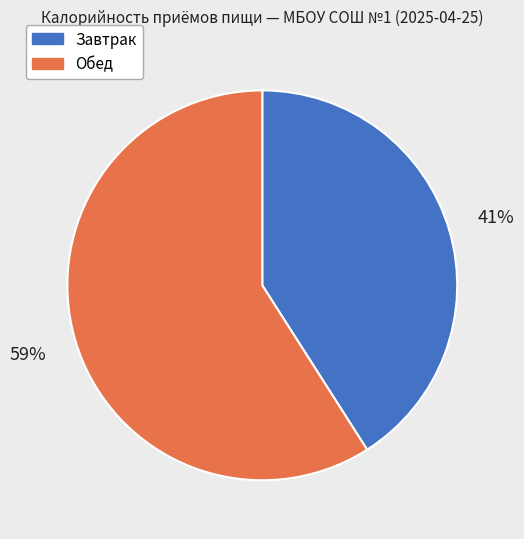

To the nearest percent, what is the combined percentage of Обед and Завтрак?

100%